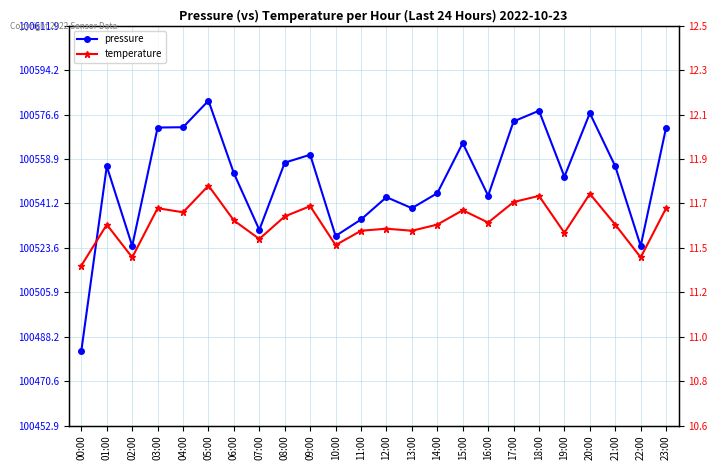

What is the total value across all series at 16:00?

100555.9